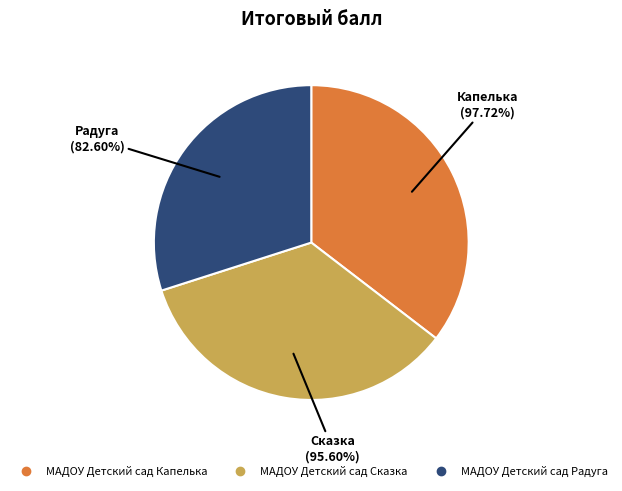

Which slice is the largest?

МАДОУ Детский сад Капелька